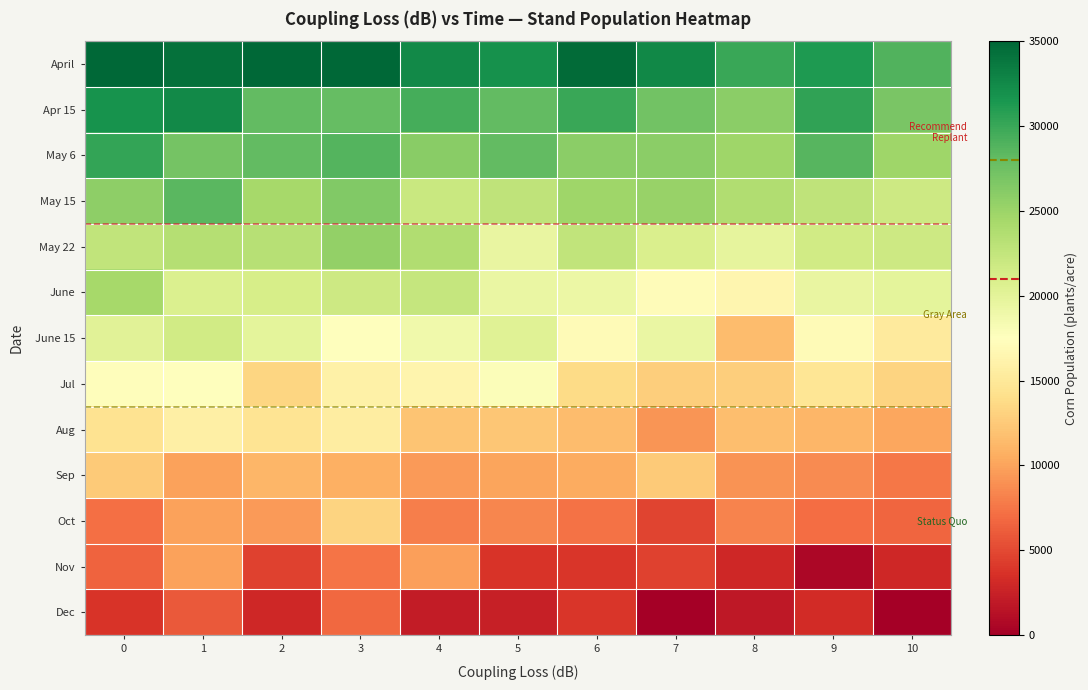

Rank the series at 0 from highest to lowest value.

April, Apr 15, May 6, May 15, June, May 22, June 15, Jul, Aug, Sep, Oct, Nov, Dec